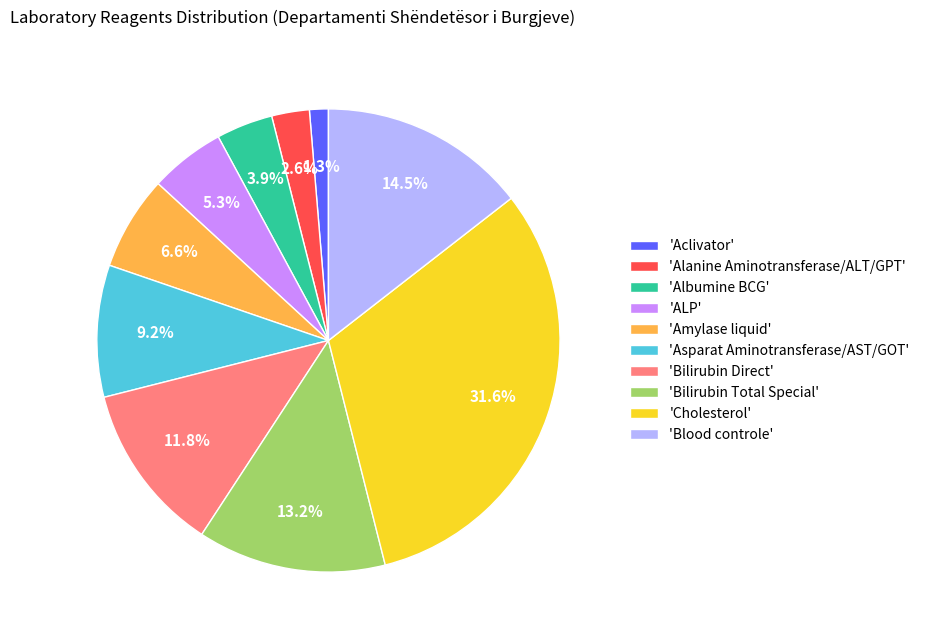

How many slices are in this pie chart?

10